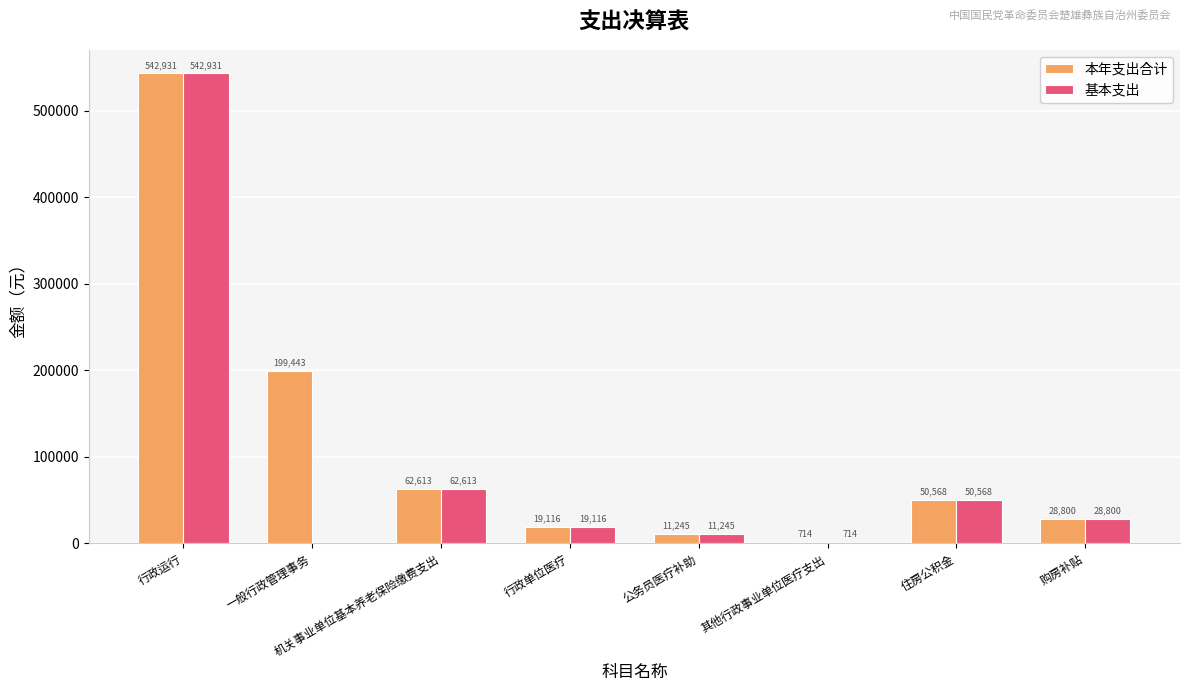

Which series has the largest total across all categories?

本年支出合计